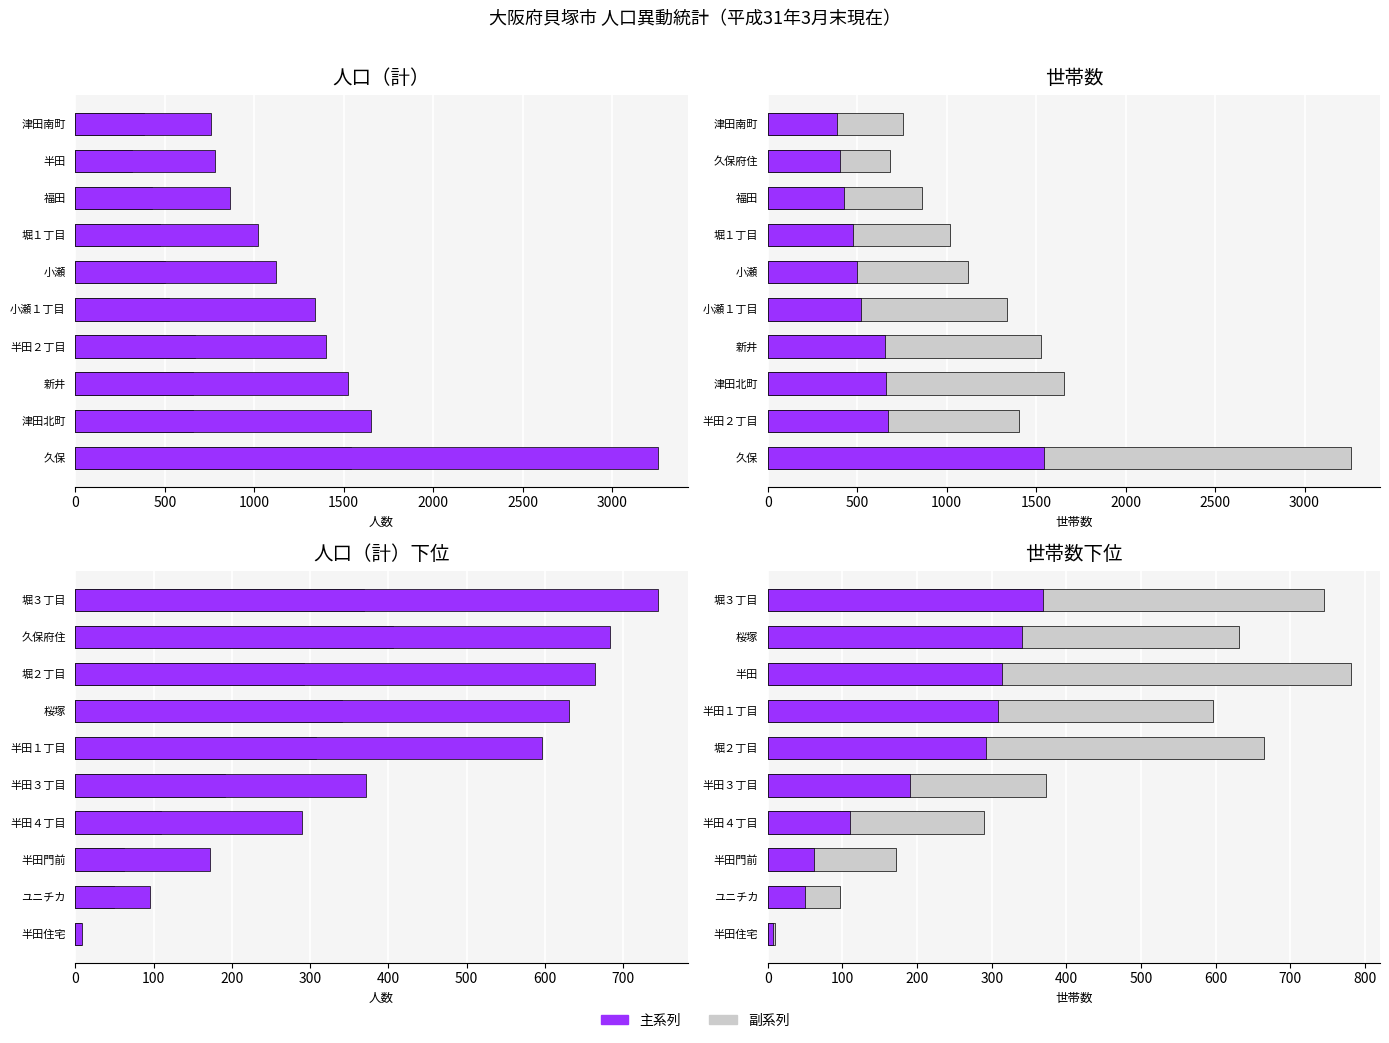

What is the average value of the 世帯 series?

204